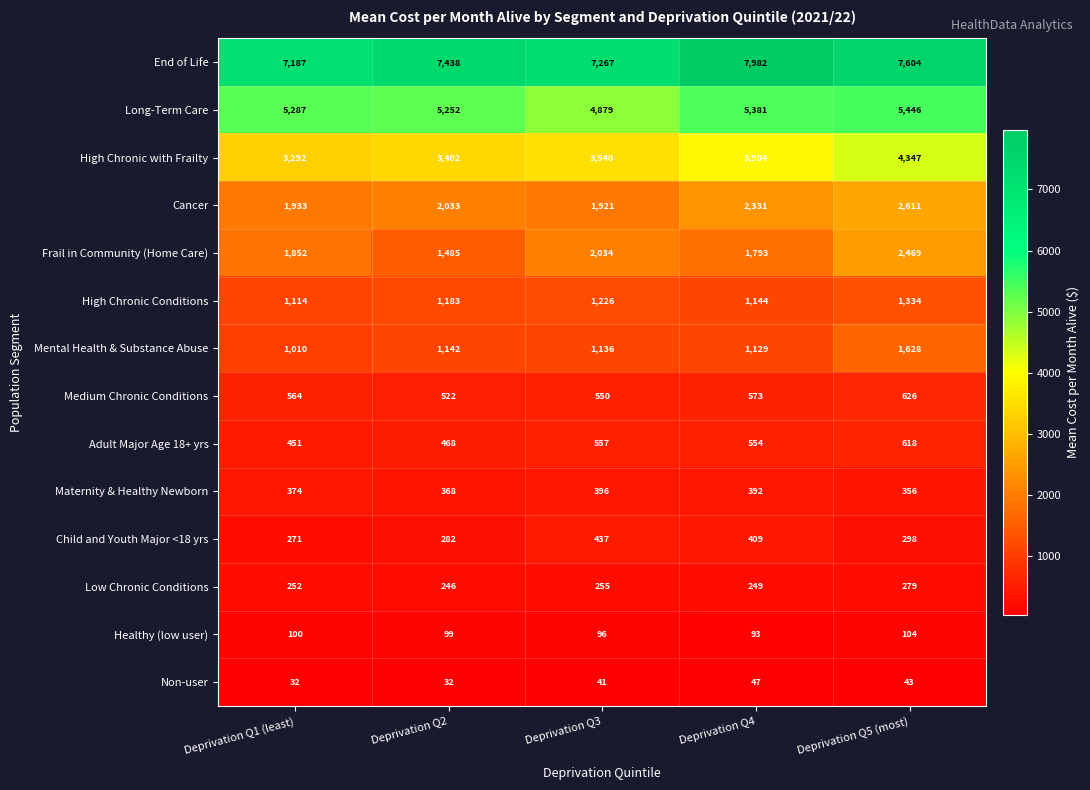

What is the sum of the Healthy (low user) values at Deprivation Q2 and Deprivation Q4?

192